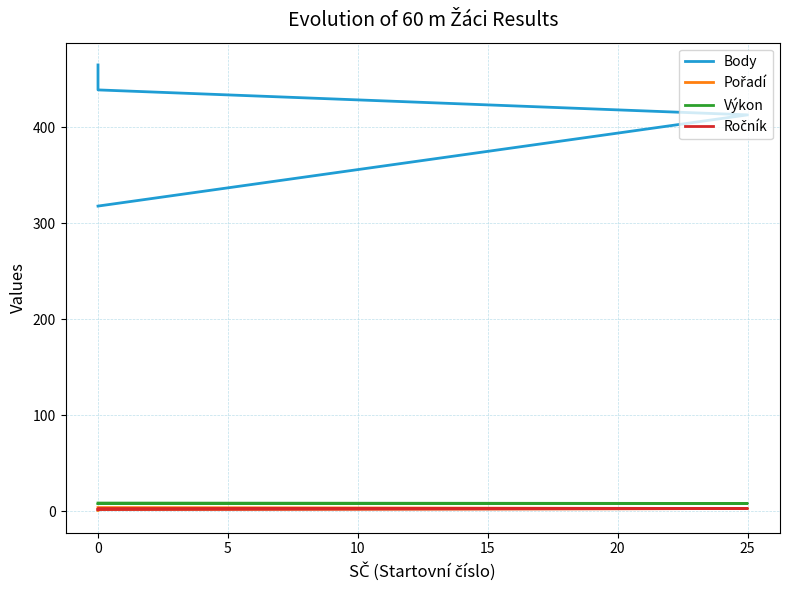

Which category has the highest value in the Výkon series?

10